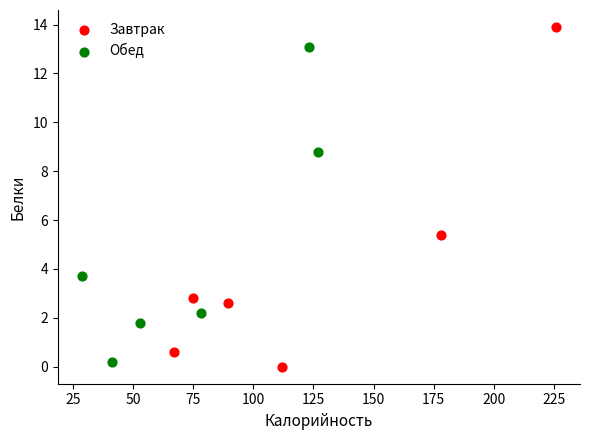

Which series has the largest Y range (max minus min)?

Завтрак